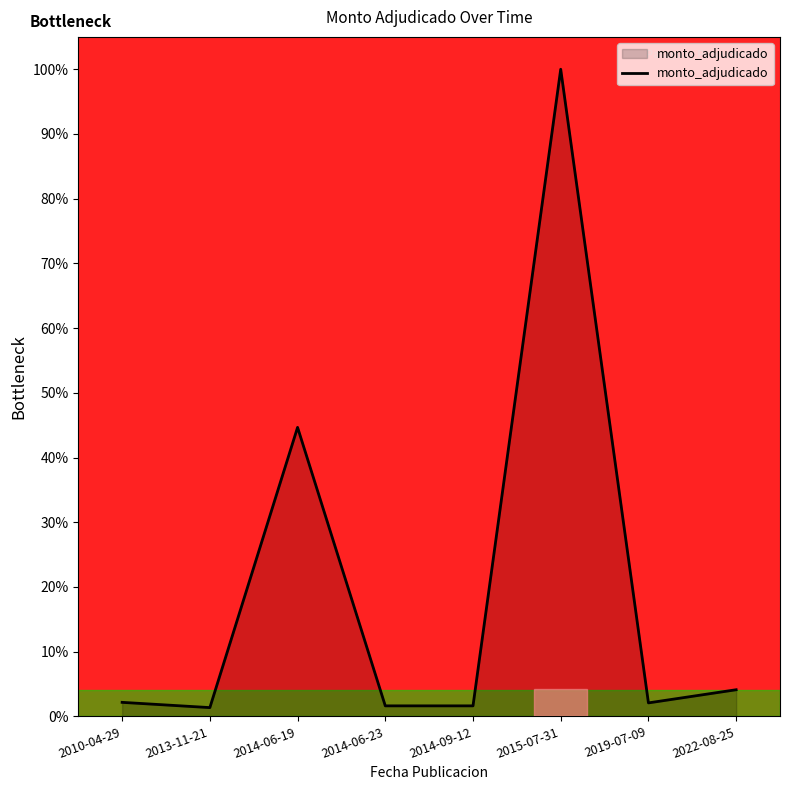

Where is the first local maximum?

2014-06-19